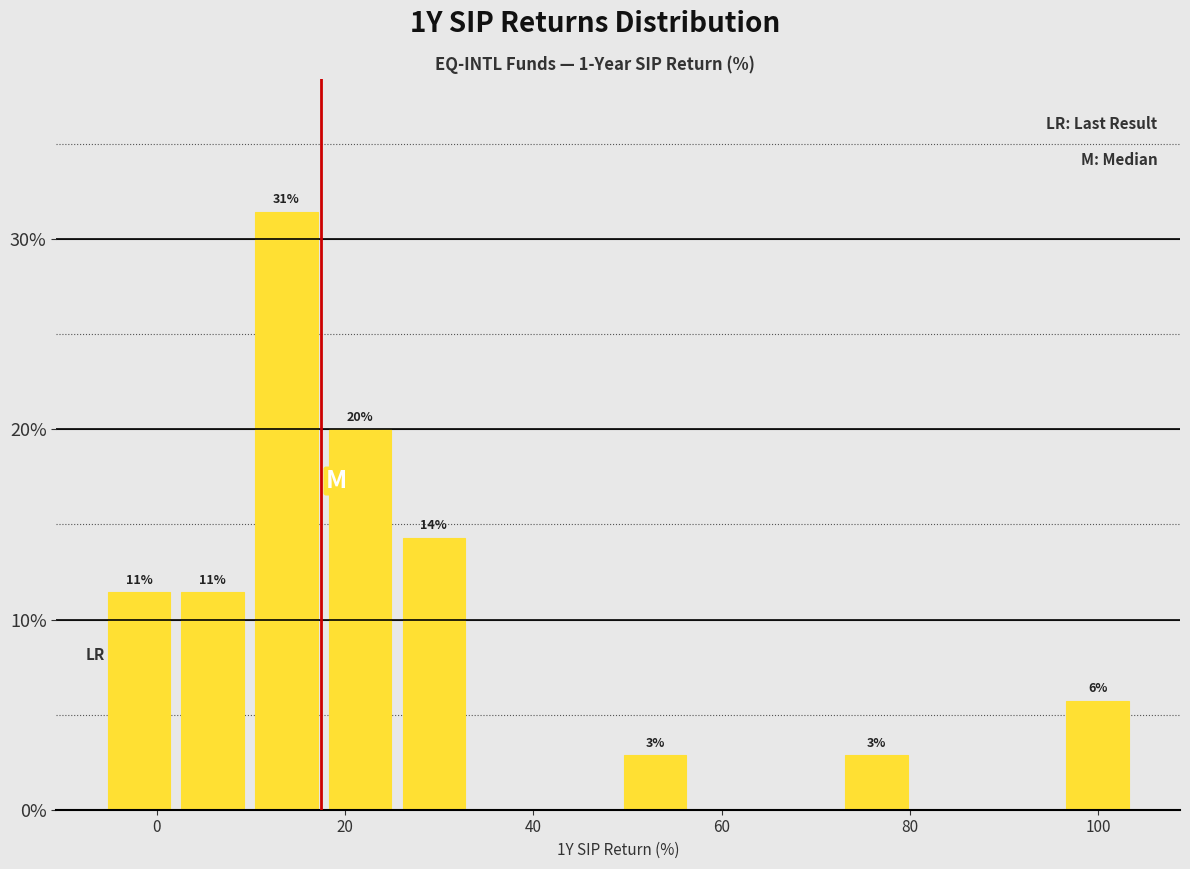

Around what value on the x-axis is the tallest bar? Give the approximate position of its centre, as read against the axis.

14